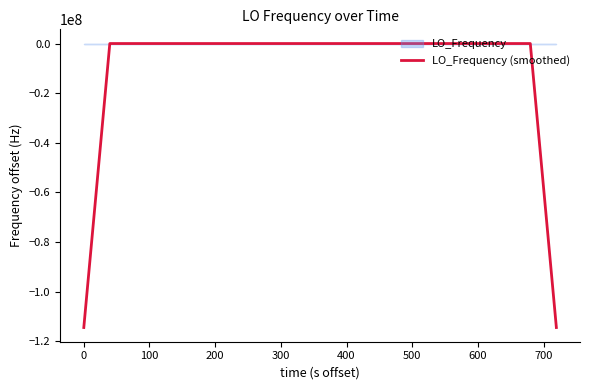

Reading left to right, what are all the values shown in this chart?

-114418795.8	-57209395.7	6.7	6.8	6.4	5.7	5.3	2.6	2.4	2.8	3.3	3.7	4.3	4.6	4.2	3.6	2.8	2.6	1.9	2.3	2.4	2.8	3.1	3.2	2.8	2.9	2.5	1.7	1.2	1.1	1.1	1.7	2.0	2.3	2.4	2.4	2.3	2.4	-57209397.3	-114418797.1